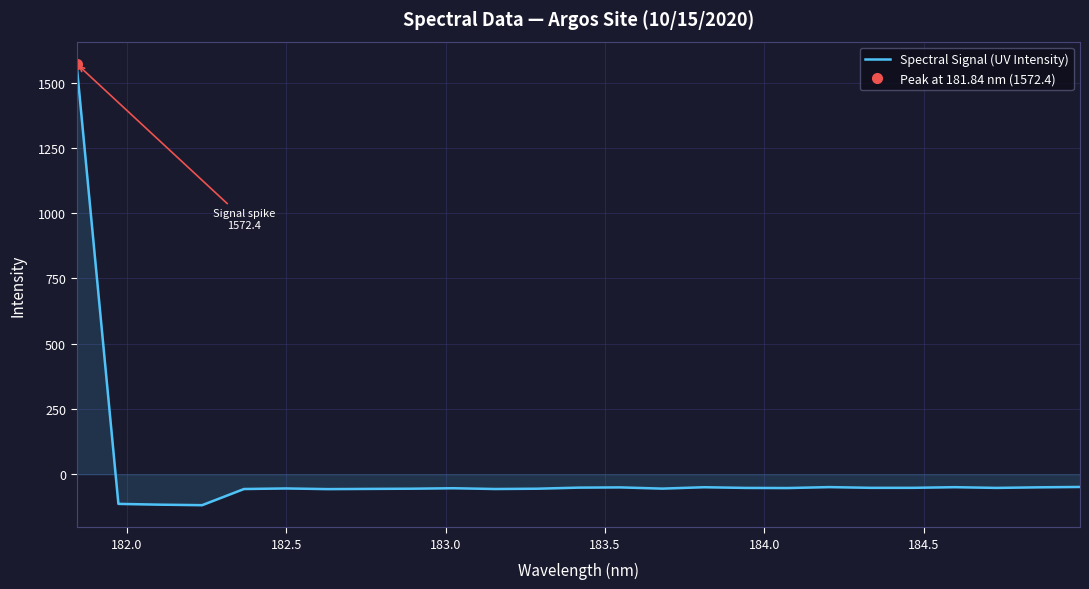

Reading right to left, list all the values displayed in this chart.

-48.6	-50.1	-52.3	-49.5	-52.0	-52.0	-49.2	-52.8	-52.3	-49.7	-55.0	-50.3	-51.2	-55.4	-56.5	-53.5	-55.4	-56.1	-56.9	-54.4	-56.5	-118.4	-116.5	-113.5	1572.4